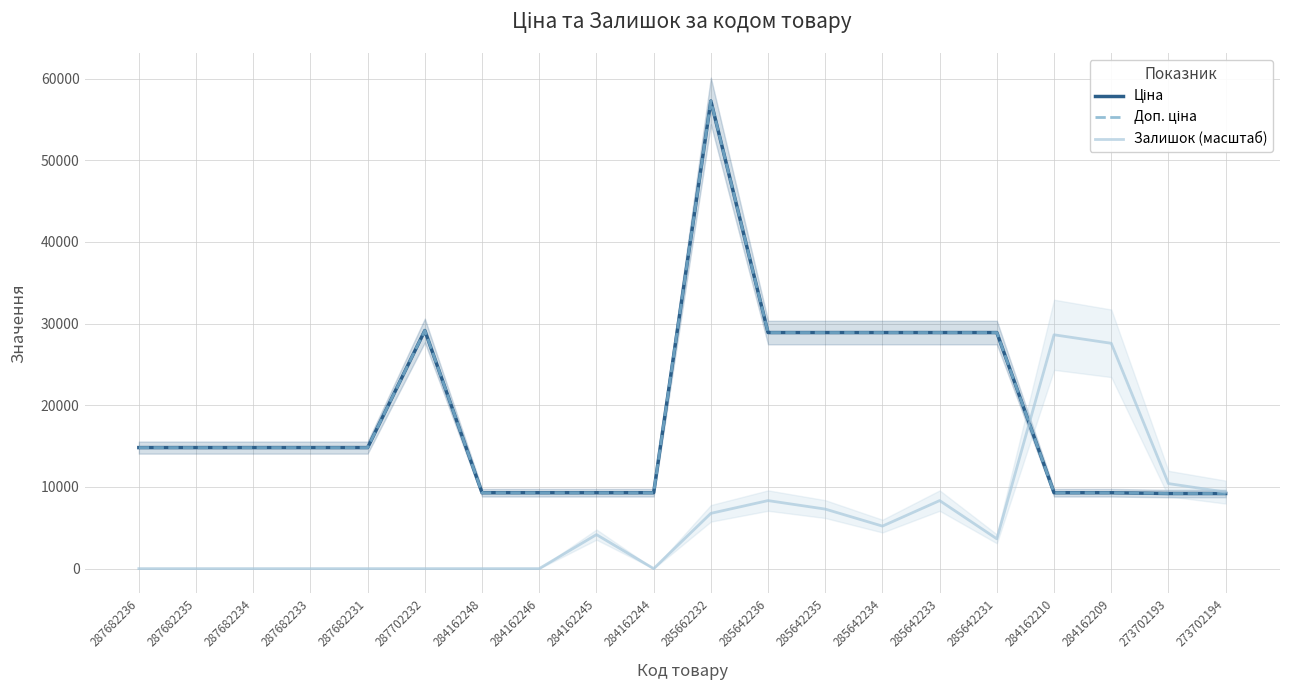

True or false: Ціна has more than 1 points higher than both neighbors.

True